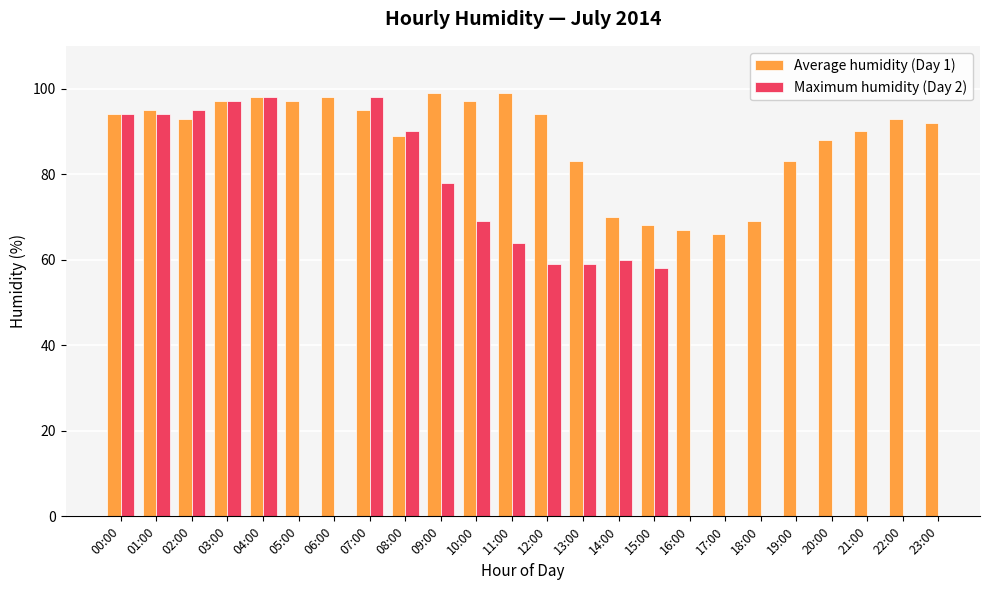

At which category is the sum across all series the highest?

04:00